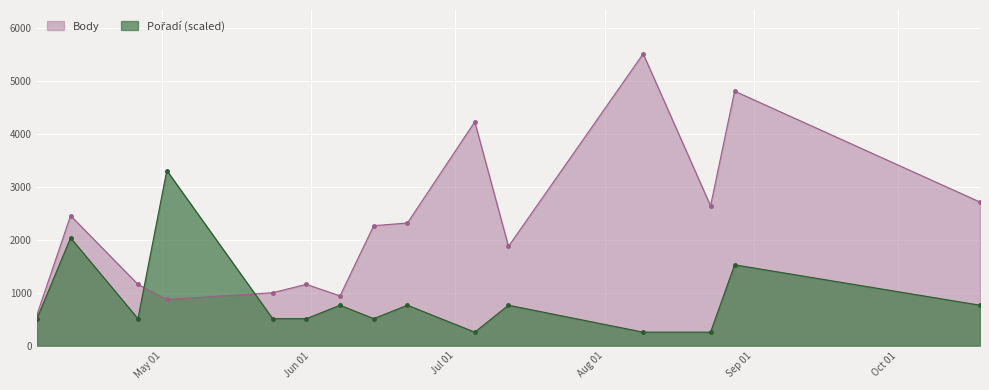

What is the label of the 6th point from the right?

2014-07-05